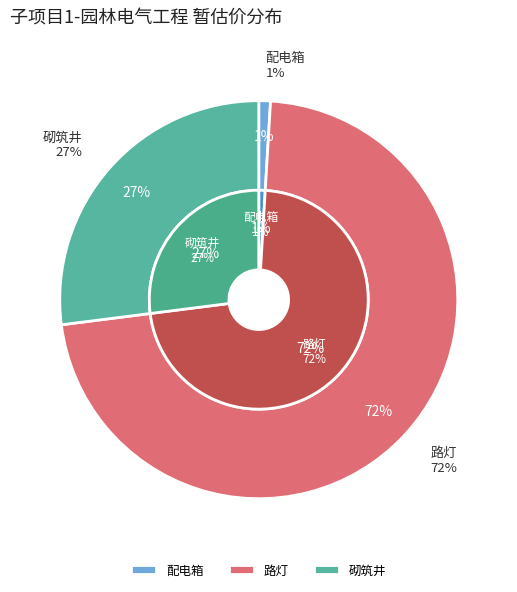

To the nearest percent, what portion does 路灯 represent?

72%